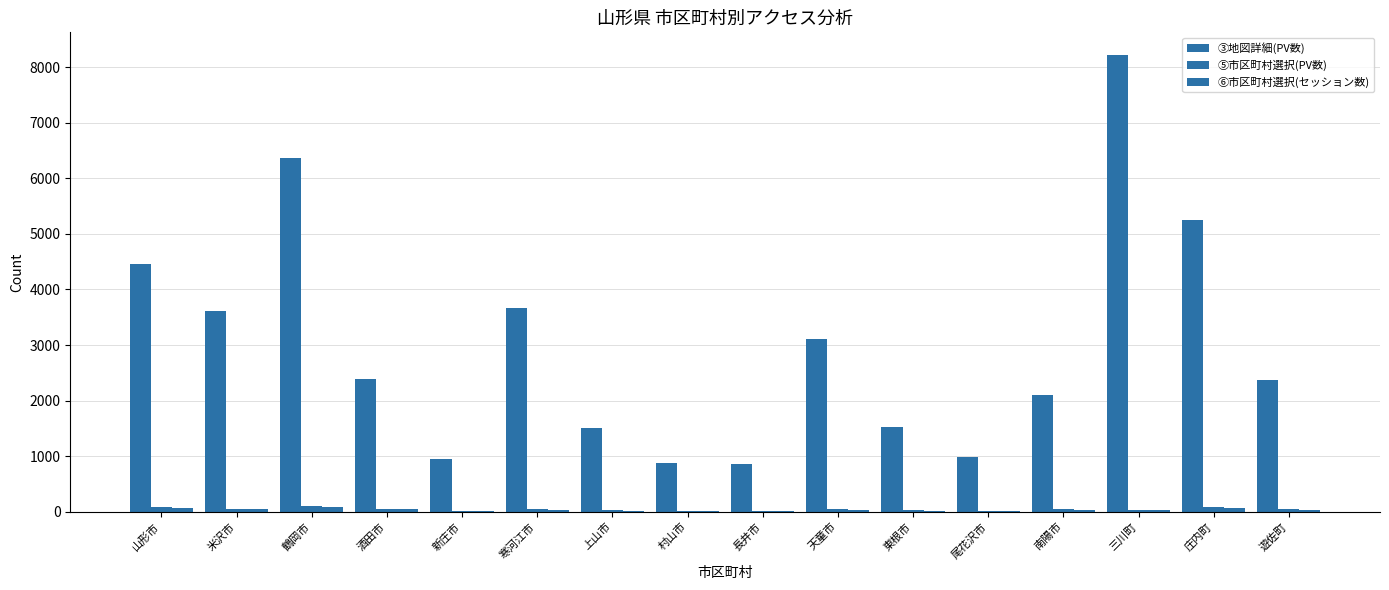

The ③地図詳細(PV数) series shows 4454 at 山形市. True or false?

True